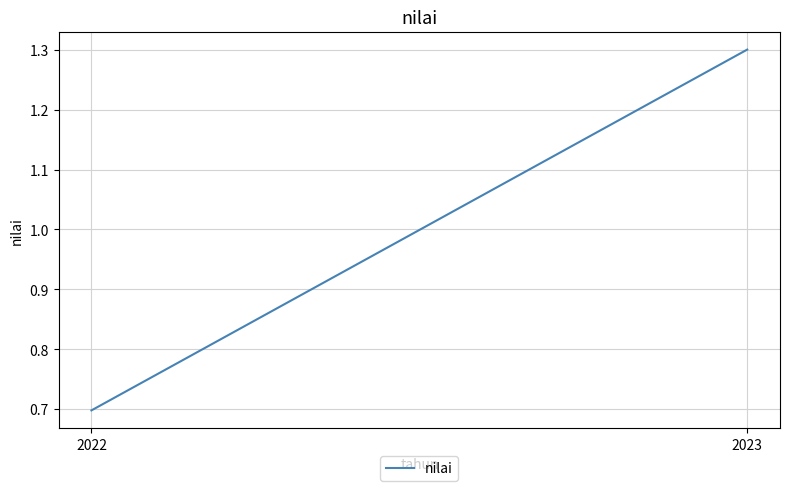

What is the difference between the values at 2023 and 2022?

0.6